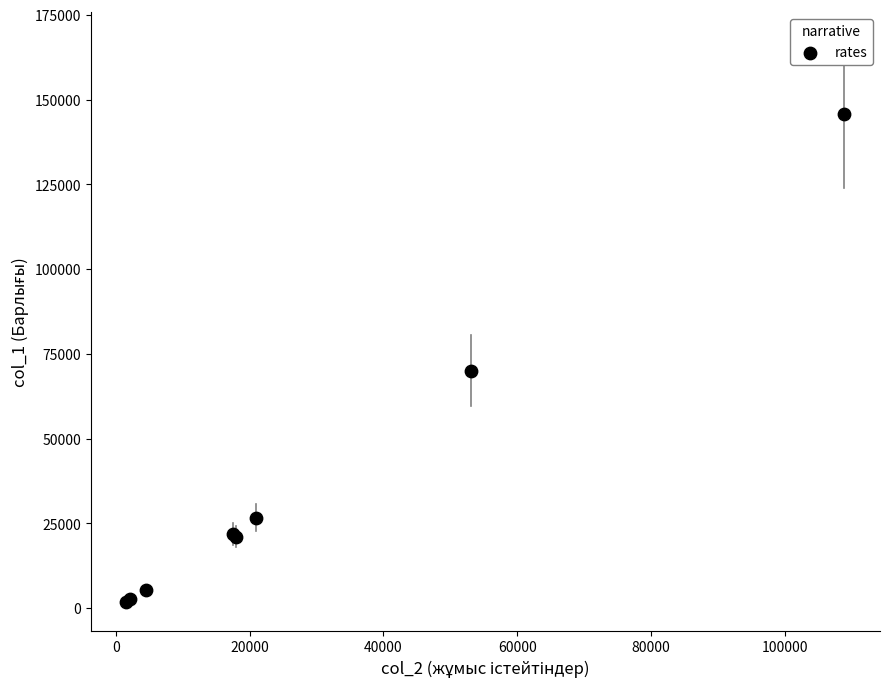

What Y value in the scatter plot is closest to 73803?

70080